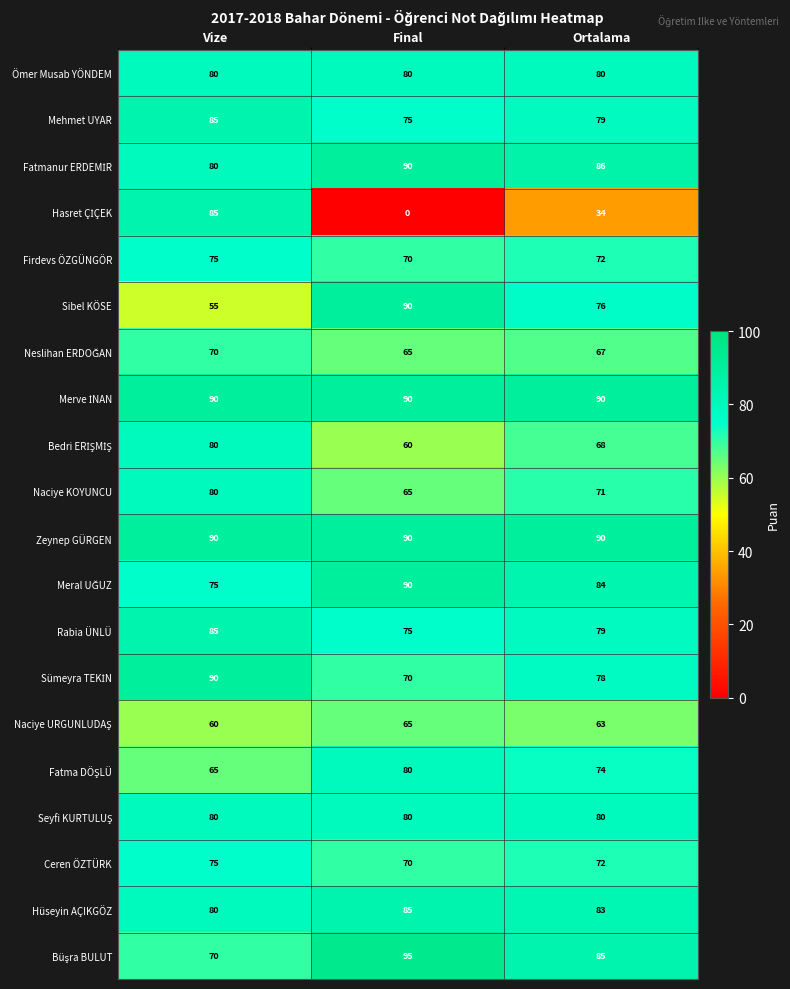

At how many categories does at least one series exceed 87?

3